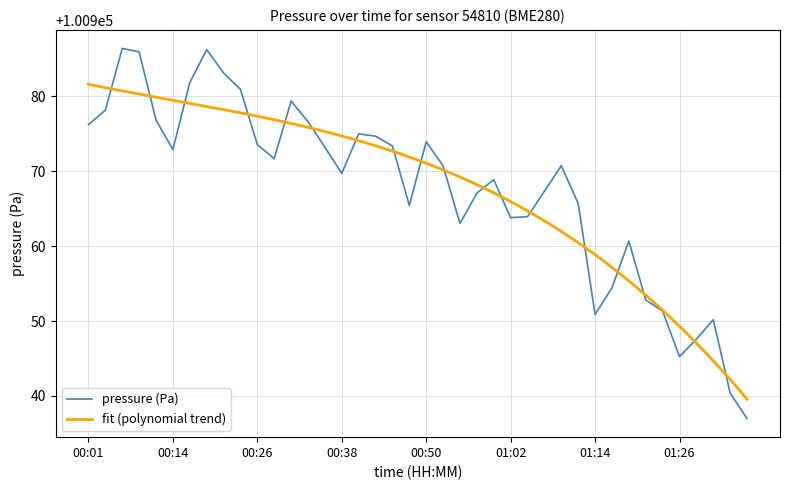

Reading left to right, transcribe all the data shown in this chart.

100976.2	100978.2	100986.4	100985.9	100976.8	100972.9	100981.8	100986.2	100983.1	100980.9	100973.6	100971.7	100979.4	100976.6	100973.2	100969.7	100975.0	100974.7	100973.4	100965.4	100973.9	100970.7	100963.0	100967.1	100968.9	100963.8	100963.9	100967.3	100970.8	100965.7	100950.9	100954.4	100960.7	100952.8	100951.3	100945.2	100947.6	100950.2	100940.4	100937.0